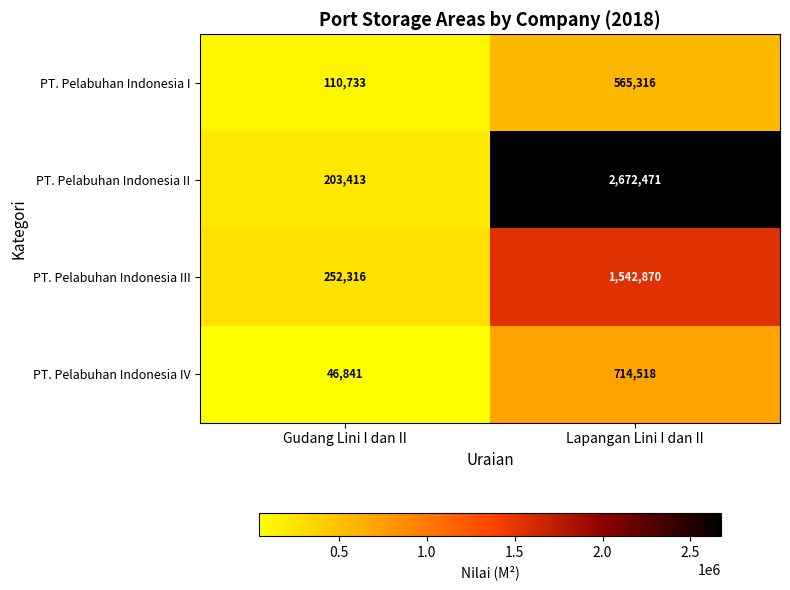

How many distinct data groups are displayed?

4